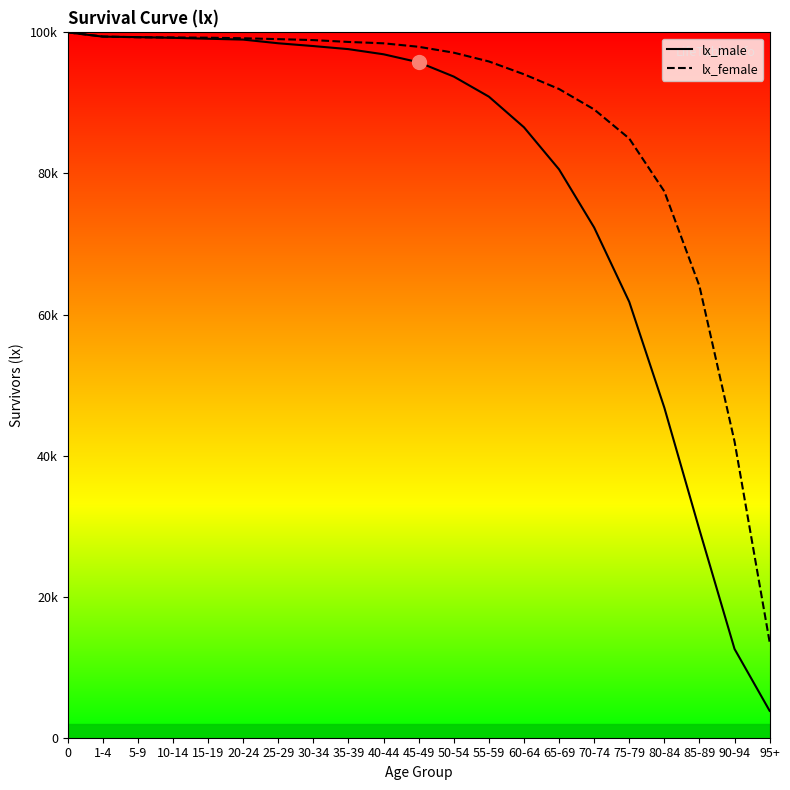

What is the sum of the lx_male values at 75-79 and 25-29?

160248